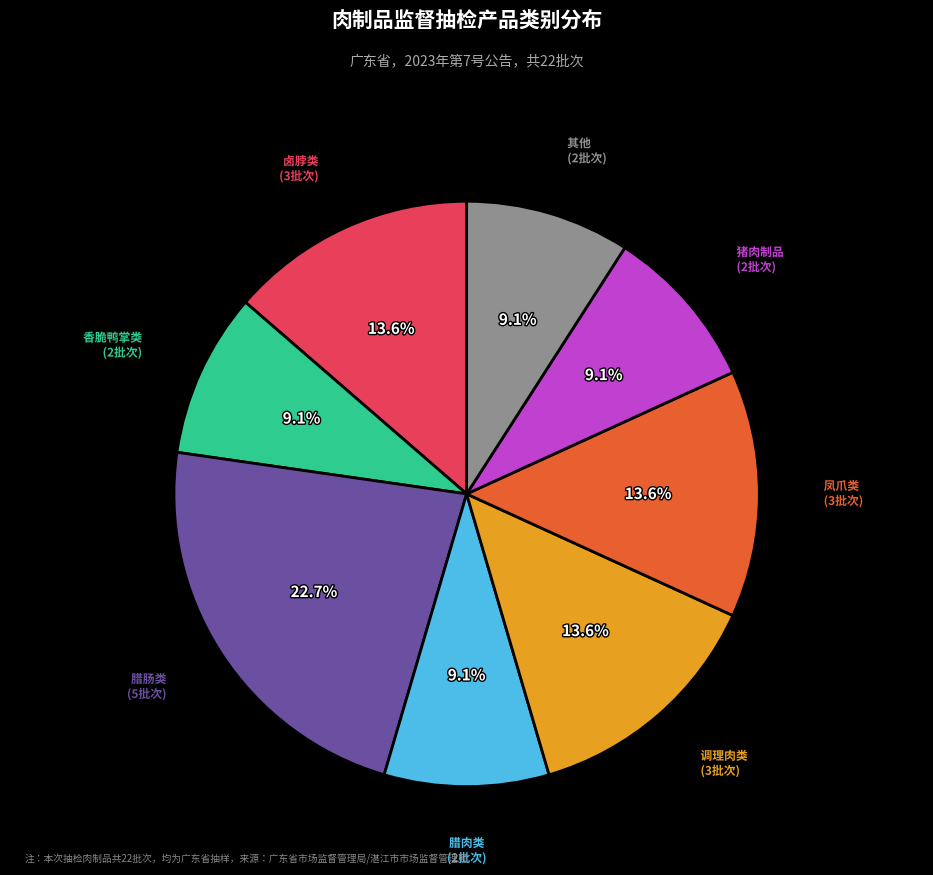

What percentage is NOT represented by 香脆鸭掌类 (2批次)?

90.9%